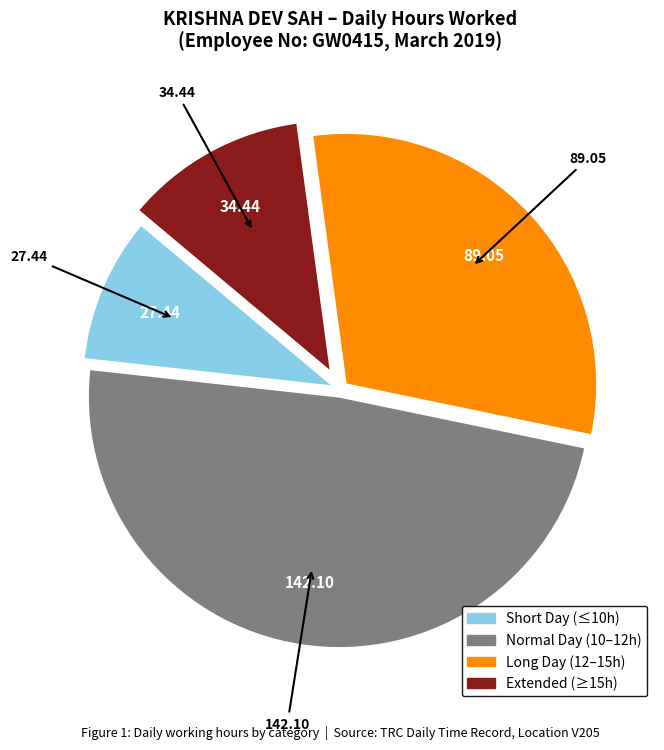

Does any single category account for the majority?

No